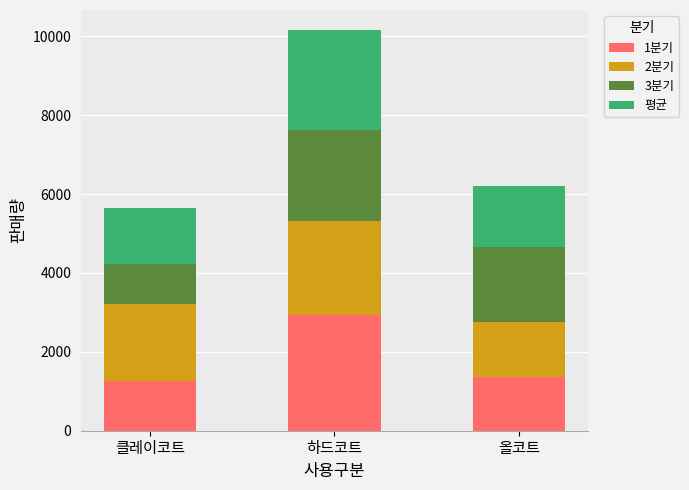

What is the highest value of the 1분기 series?

2930.0